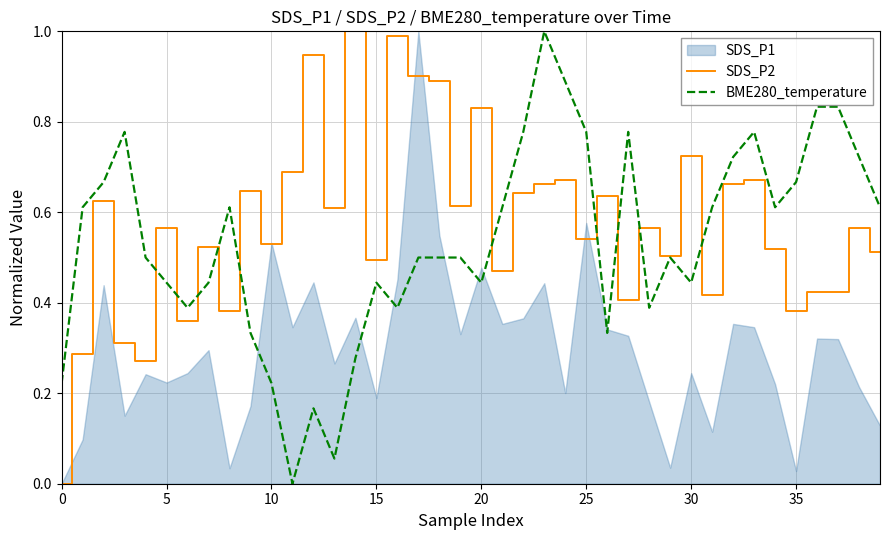

How many interior local valleys does the BME280_temperature series have?

9